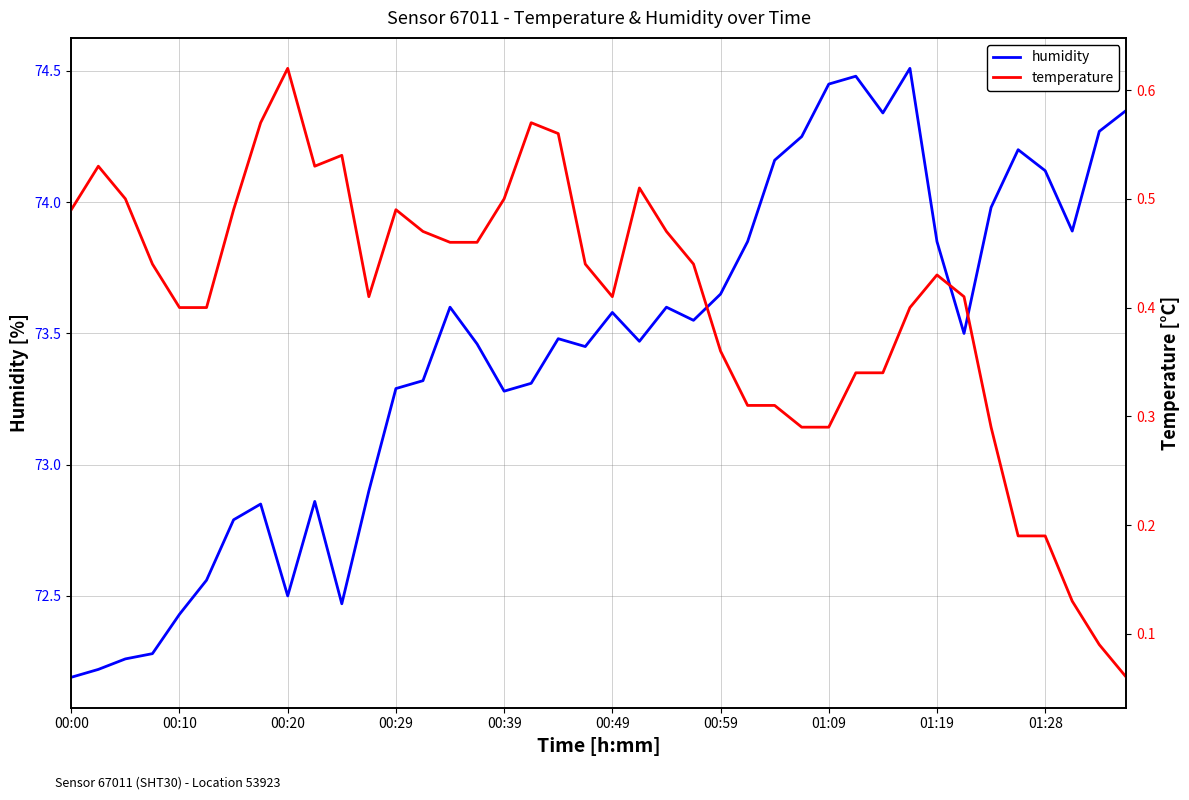

Rank the series by their maximum value, from highest to lowest.

humidity, temperature